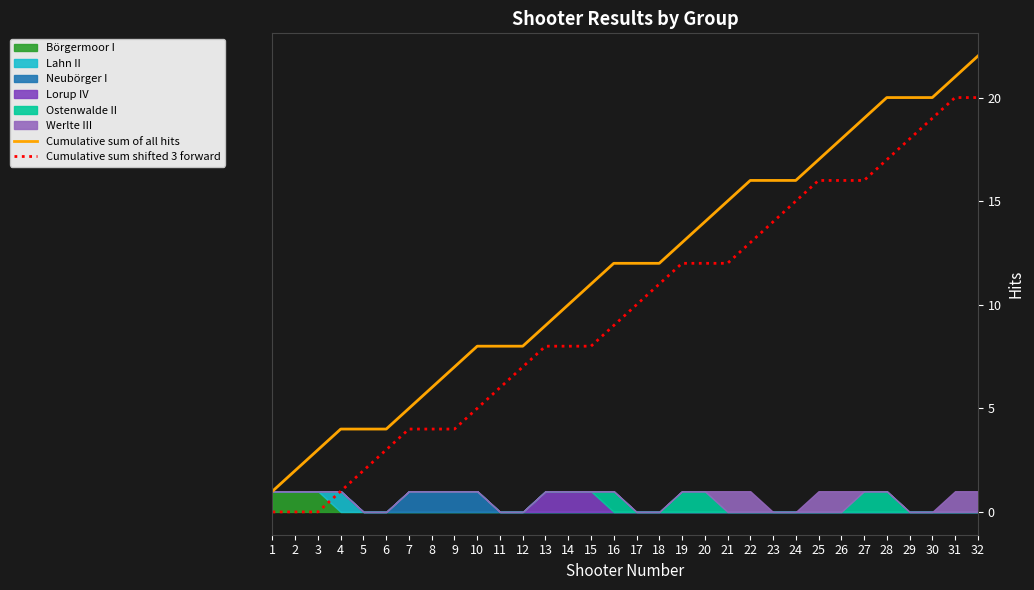

Is it true that Cumulative sum of all hits equals 19 at 27?

True